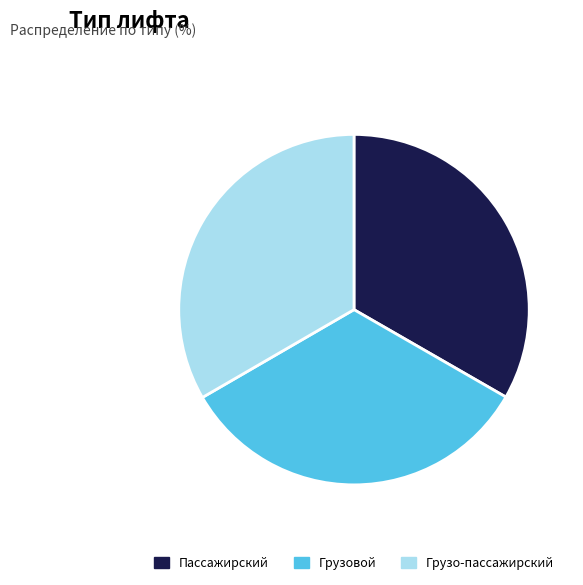

Is Пассажирский the majority of the pie?

No